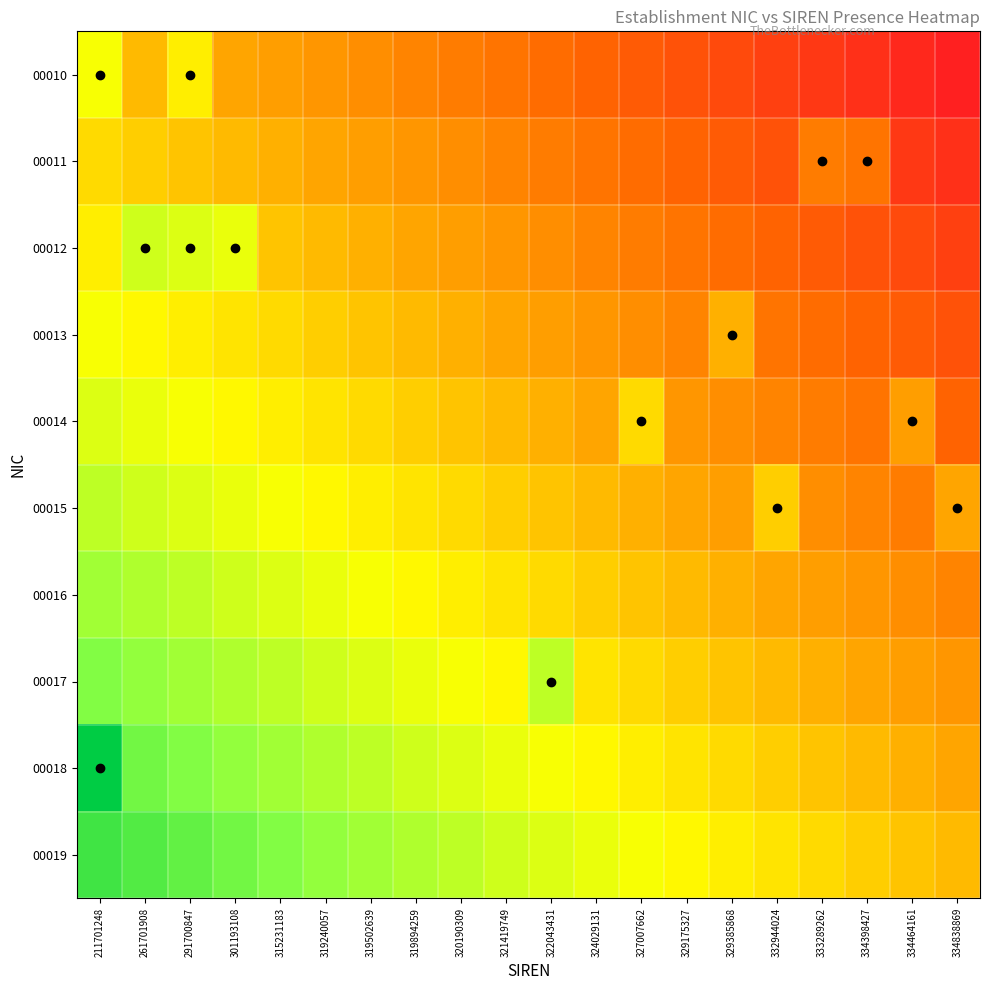

Which series has the largest total across all categories?

00019